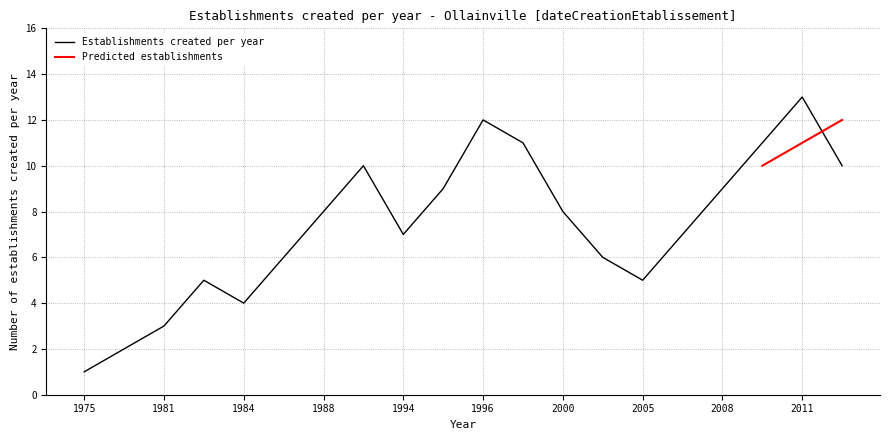

How many categories are shown in the chart?

20